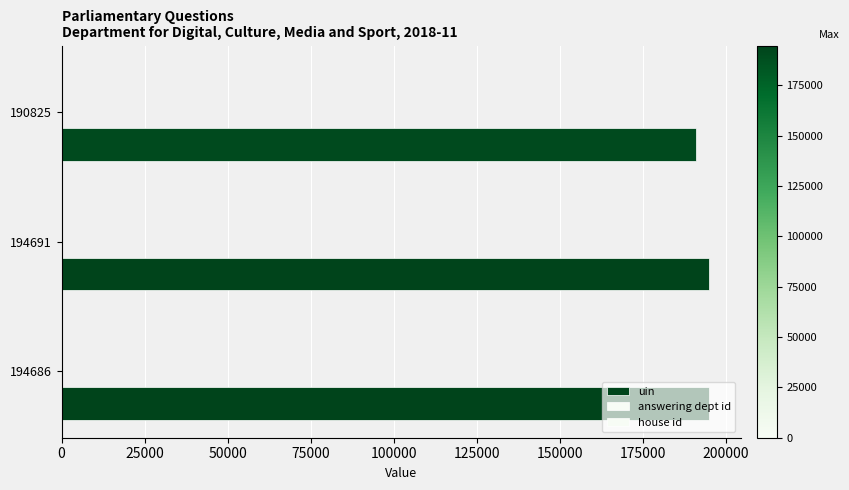

Reading left to right, extract all data points from this chart.

uin: 194686.0	194691.0	190825.0
answering dept id: 0.2	0.2	0.2
house id: 0.2	0.2	0.2